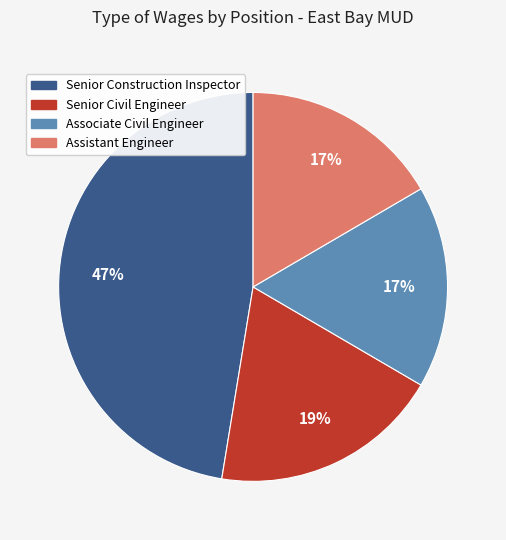

How many slices are in this pie chart?

4